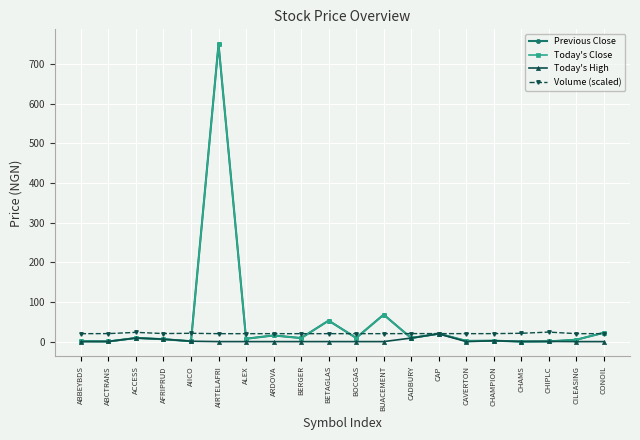

True or false: Volume (scaled) has more than 1 points higher than both neighbors.

True